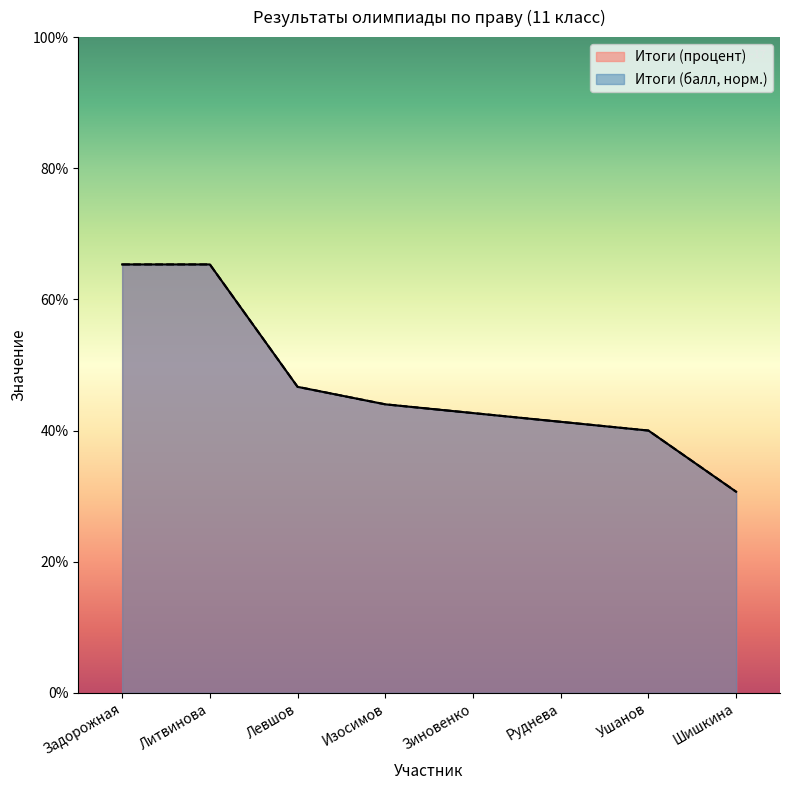

Rank the series by their maximum value, from highest to lowest.

Итоги (процент), Итоги (балл)